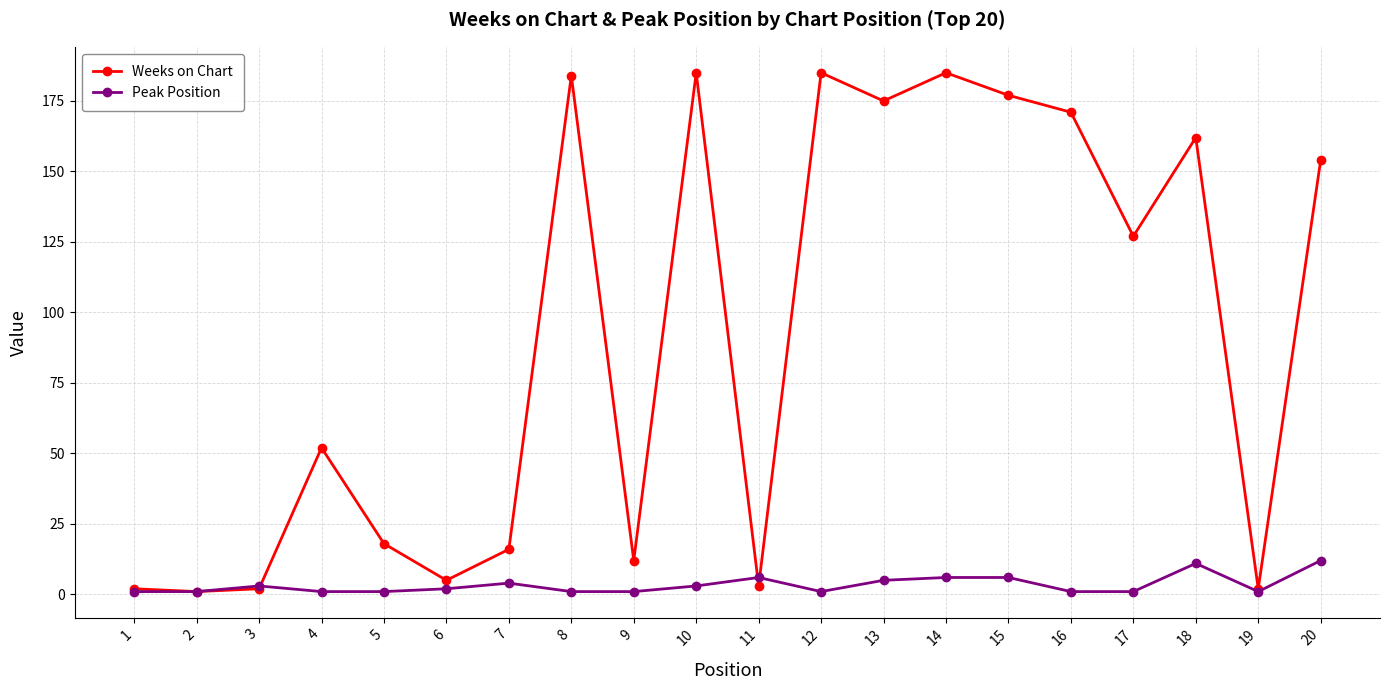

Between 3 and 11, which series saw the biggest shift?

Peak Position